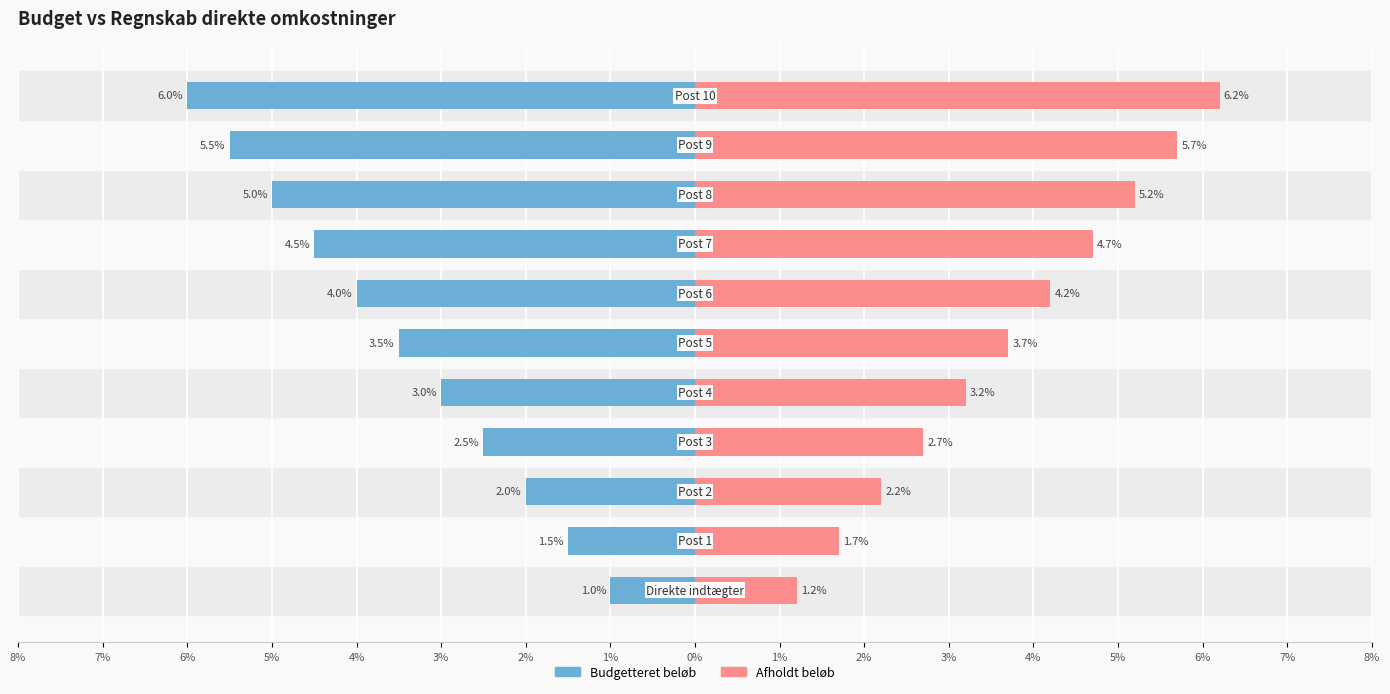

The Afholdt beløb series shows 6.4 at 2%. True or false?

False